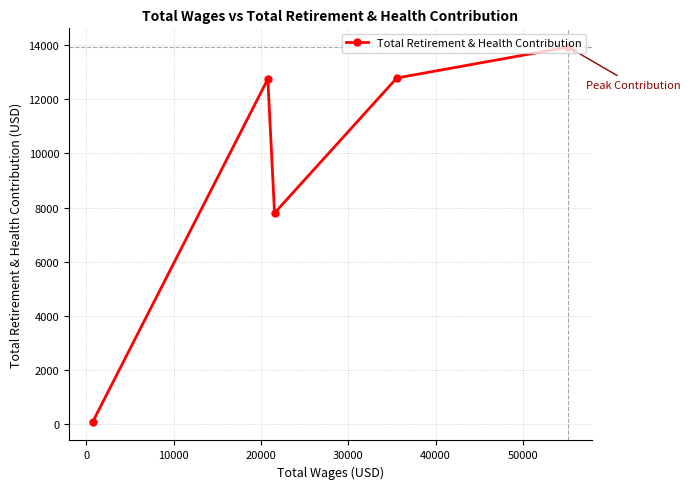

How many data points does each series have?

5